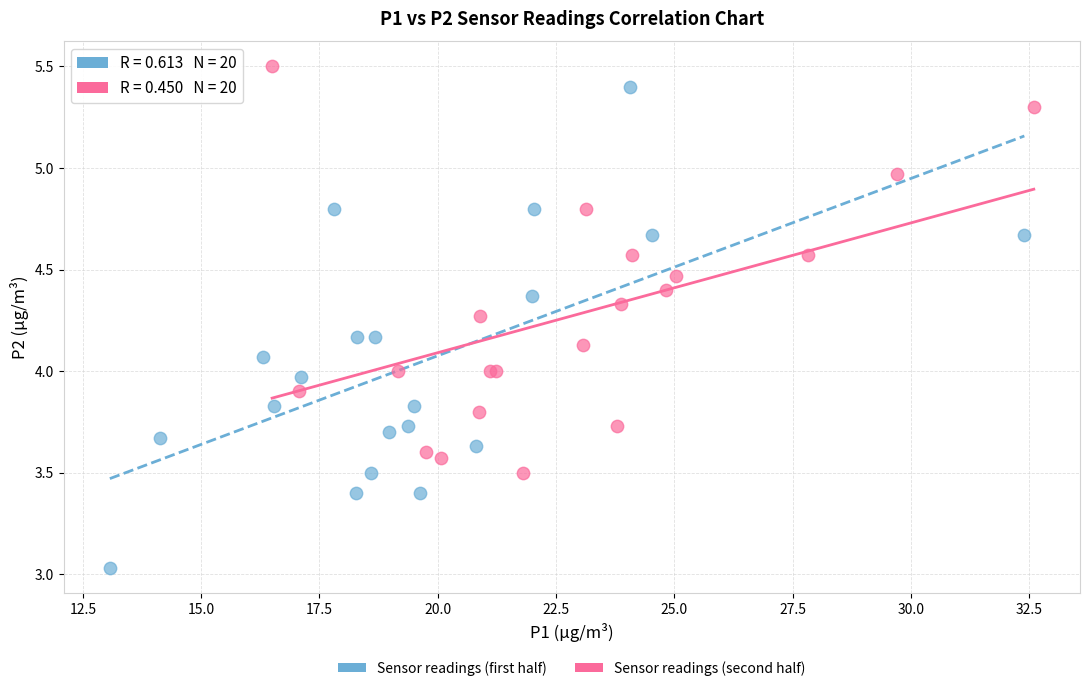

What are all the series names shown in the legend?

Sensor readings (first half), Sensor readings (second half)